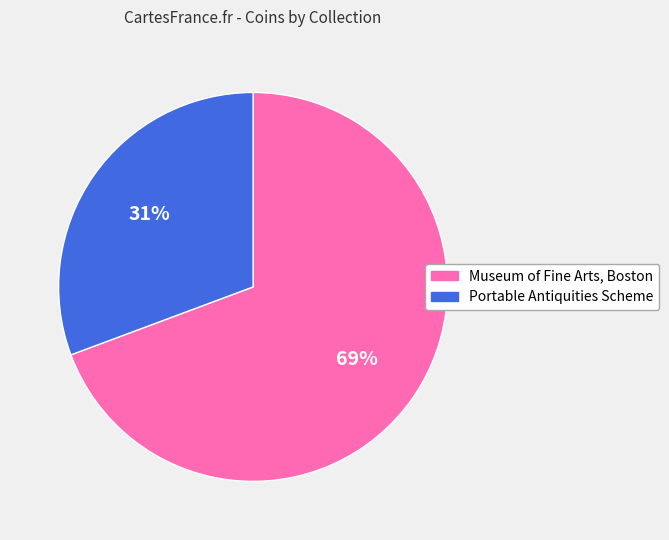

Rank the categories by value from lowest to highest.

Portable Antiquities Scheme, Museum of Fine Arts, Boston